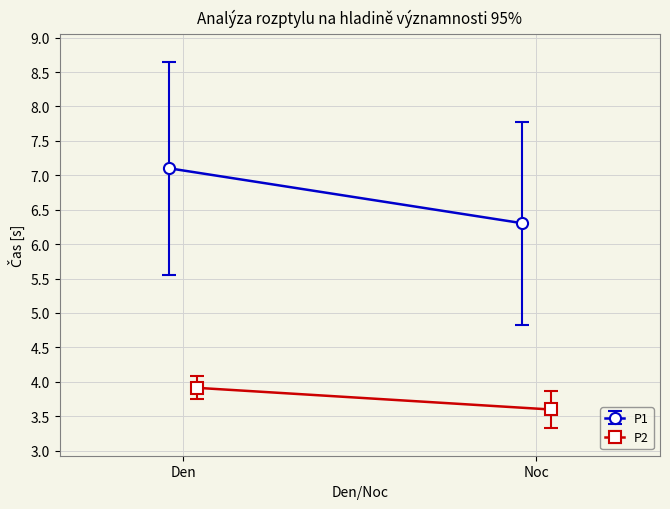

What are all the series names shown in the legend?

P1, P2